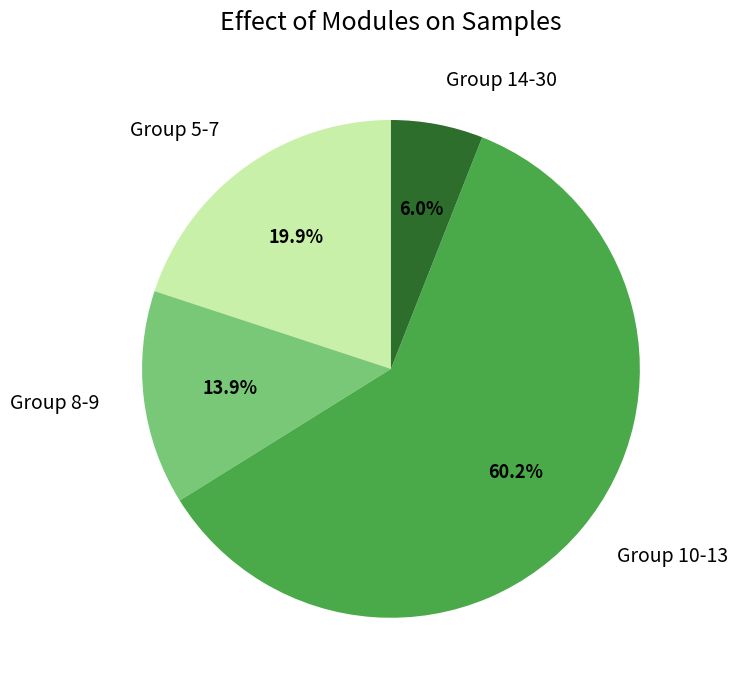

How many segments does this pie chart have?

4